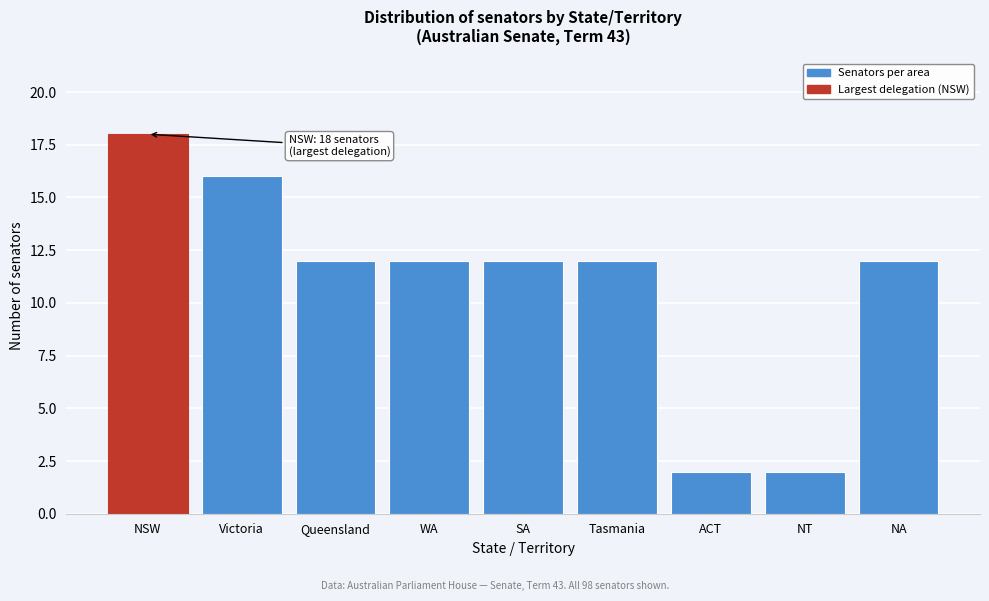

Reading left to right, what are all the values shown in this chart?

NSW=18	Victoria=16	Queensland=12	WA=12	SA=12	Tasmania=12	ACT=2	NT=2	NA=12